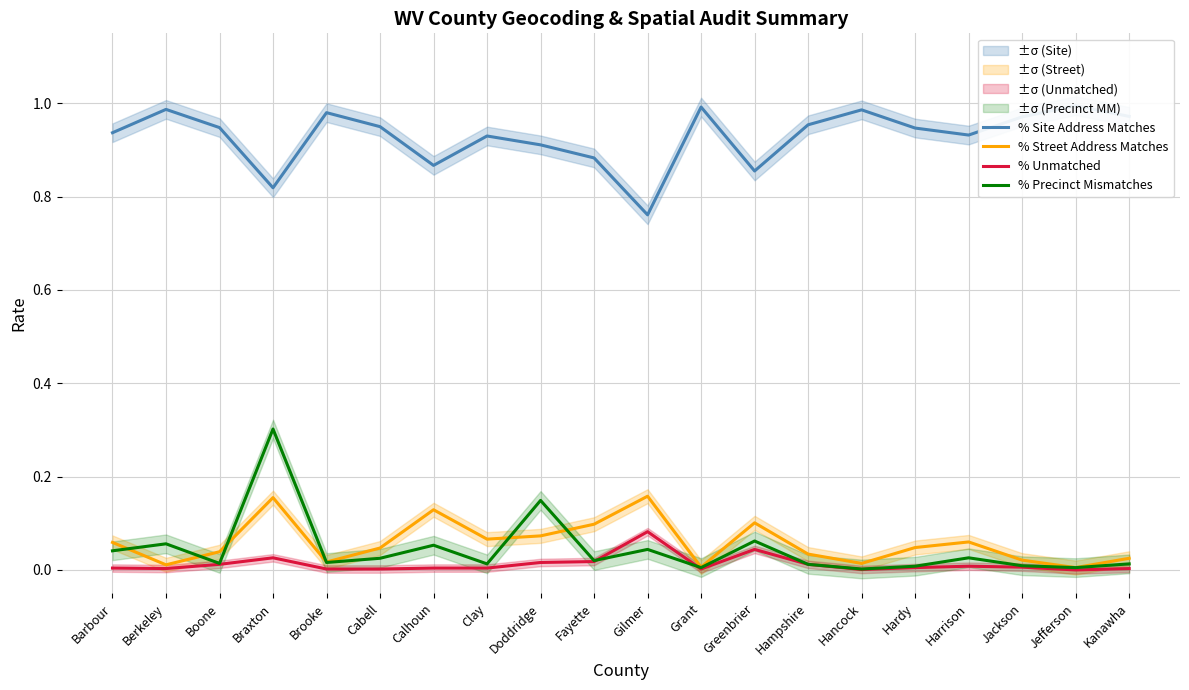

At which category does % Site Address Matches reach its first local peak?

Berkeley